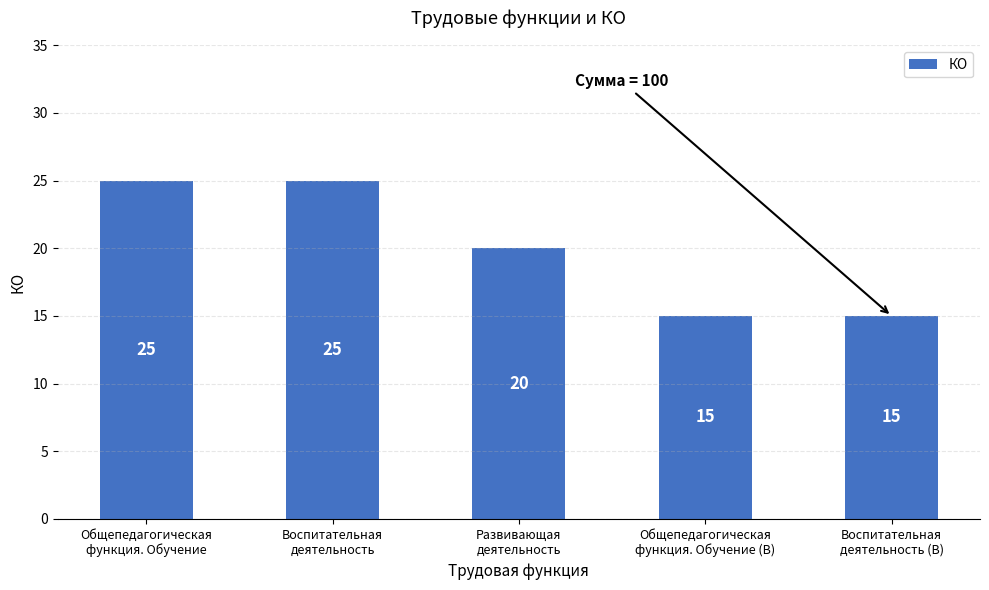

How many series are shown in this chart?

1